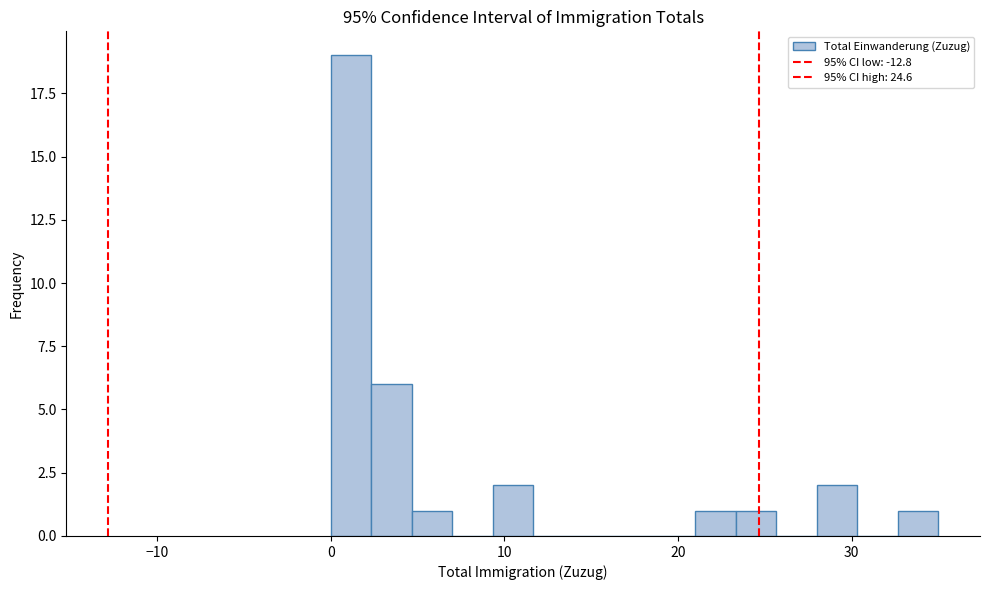

Read against the x-axis, roughly where is the centre of the tallest bar?

1